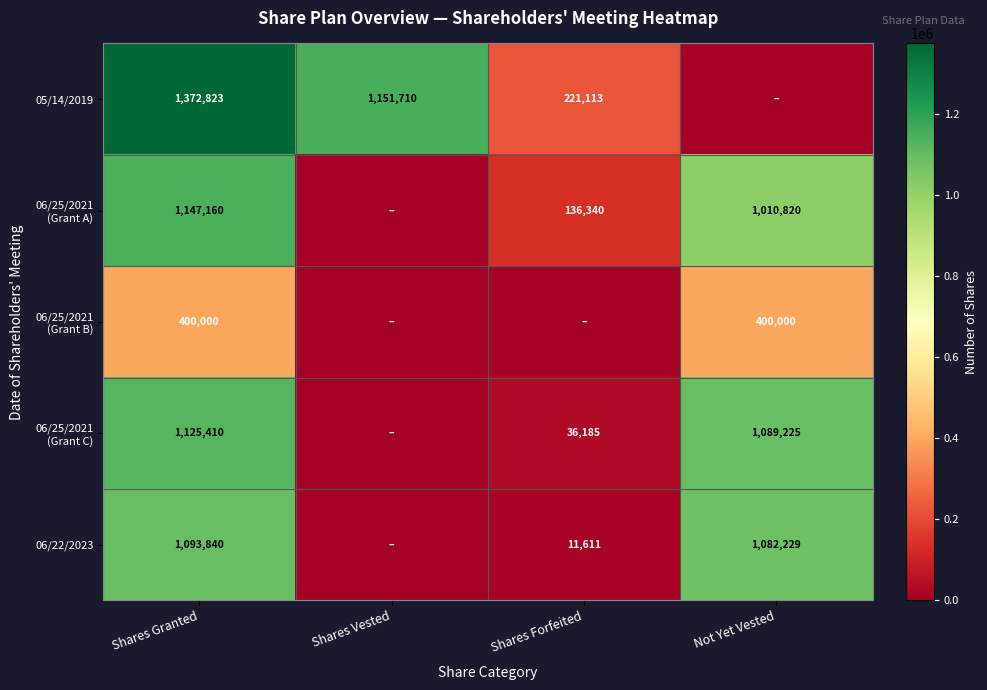

The 06/22/2023 series shows 1928457 at Not Yet Vested. True or false?

False